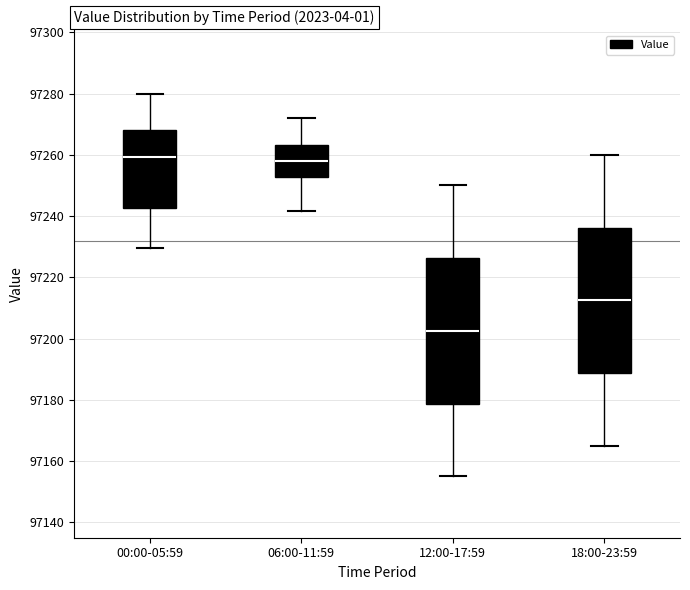

Where does the lower whisker of the box for 12:00-17:59 end on the y-axis? The values are not printed on the chart, so give them approximately, as read against the axis.

97156